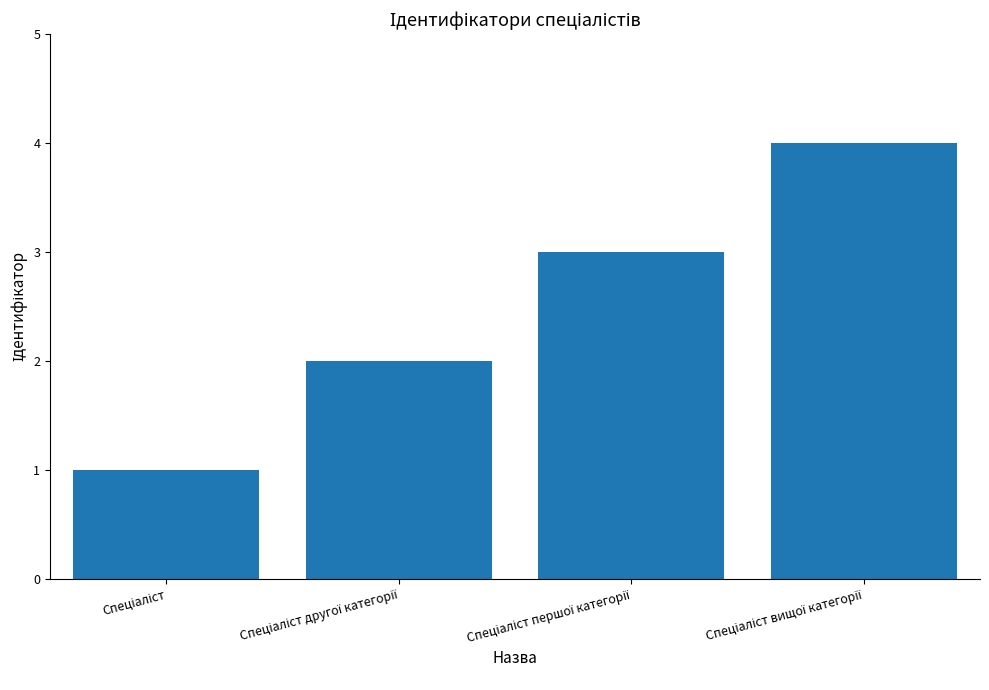

What is the sum of all values?

10